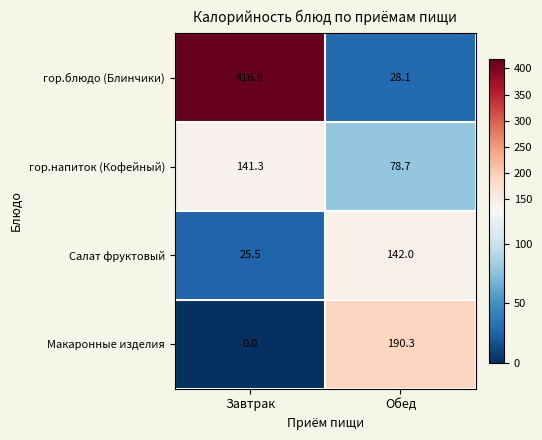

Reading right to left, what are all the values shown in this chart?

гор.блюдо (Блинчики): 28.1	416.9
гор.напиток (Кофейный): 78.7	141.3
Салат фруктовый: 142.0	25.5
Макаронные изделия: 190.3	0.0